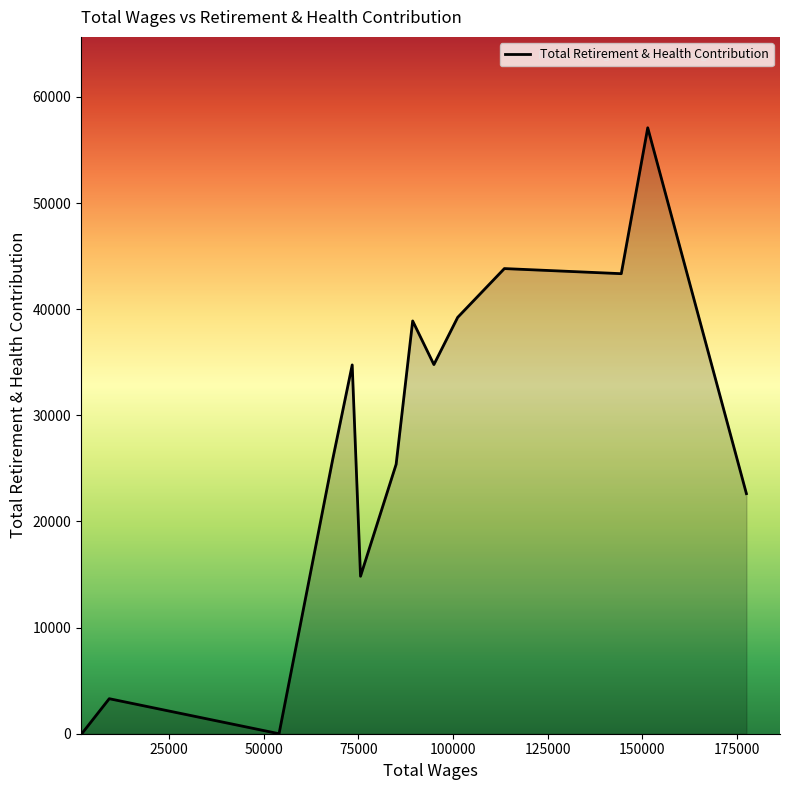

What is the maximum value shown in the chart?

57093